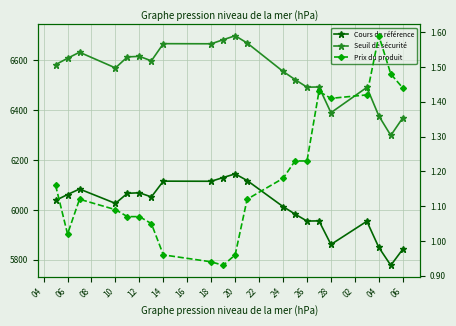

What is the greatest value displayed?

6697.1